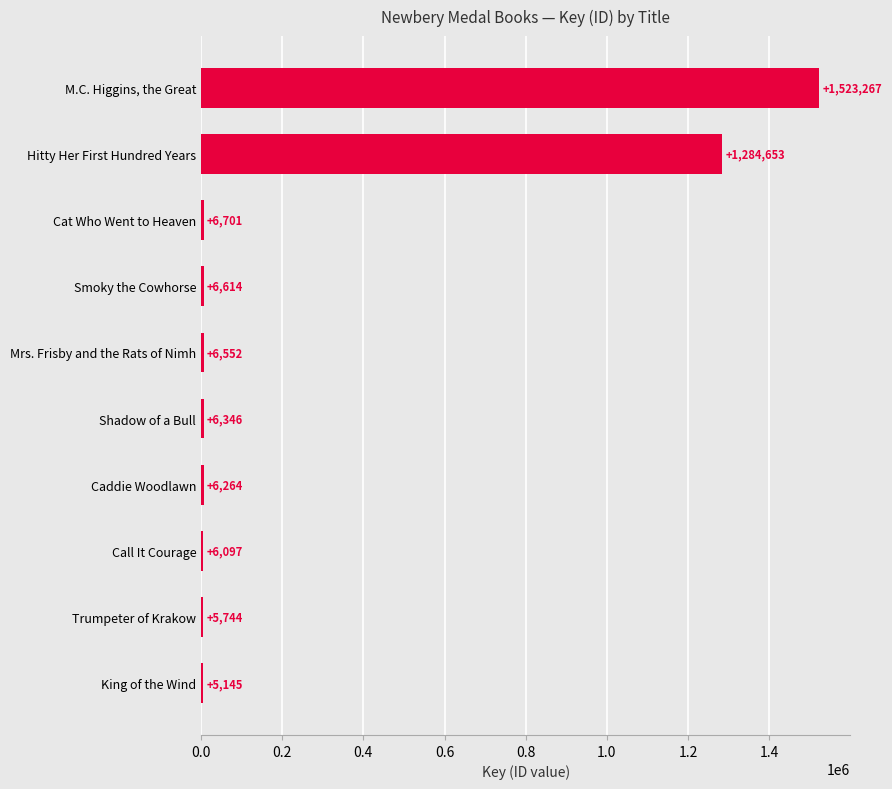

Rank the categories by value from lowest to highest.

King of the Wind, Trumpeter of Krakow, Call It Courage, Caddie Woodlawn, Shadow of a Bull, Mrs. Frisby and the Rats of Nimh, Smoky the Cowhorse, Cat Who Went to Heaven, Hitty Her First Hundred Years, M.C. Higgins, the Great